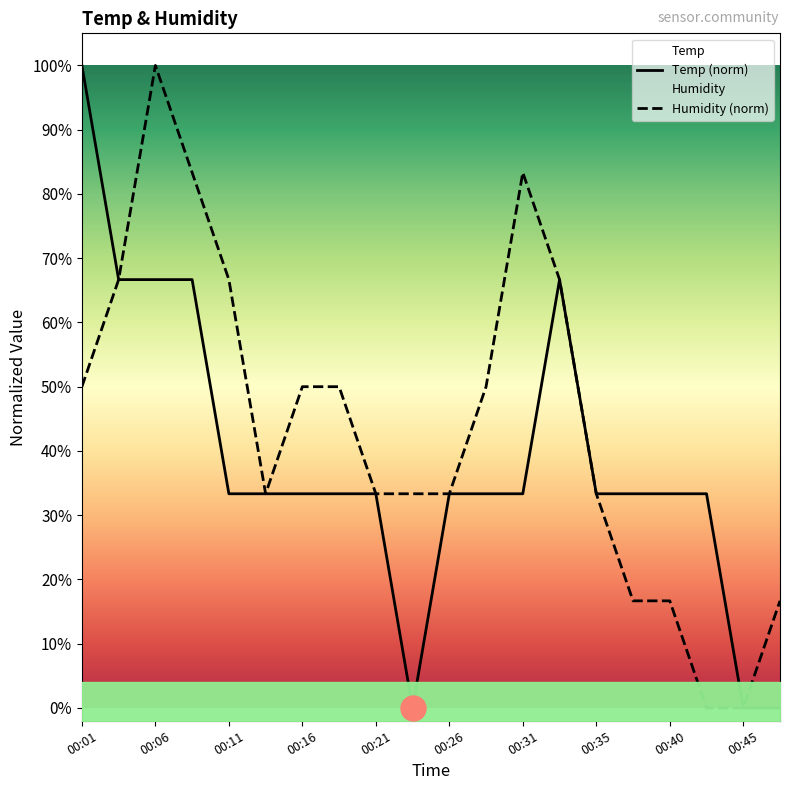

How many values in Temp (norm) are above zero?

17